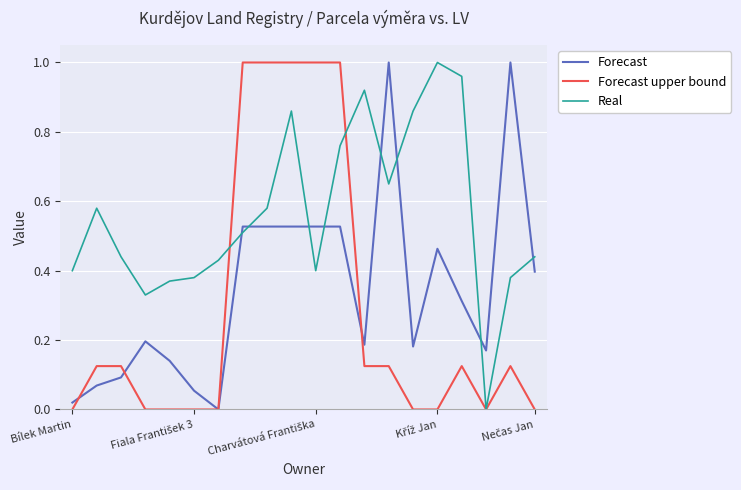

Which series has the largest total across all categories?

Real